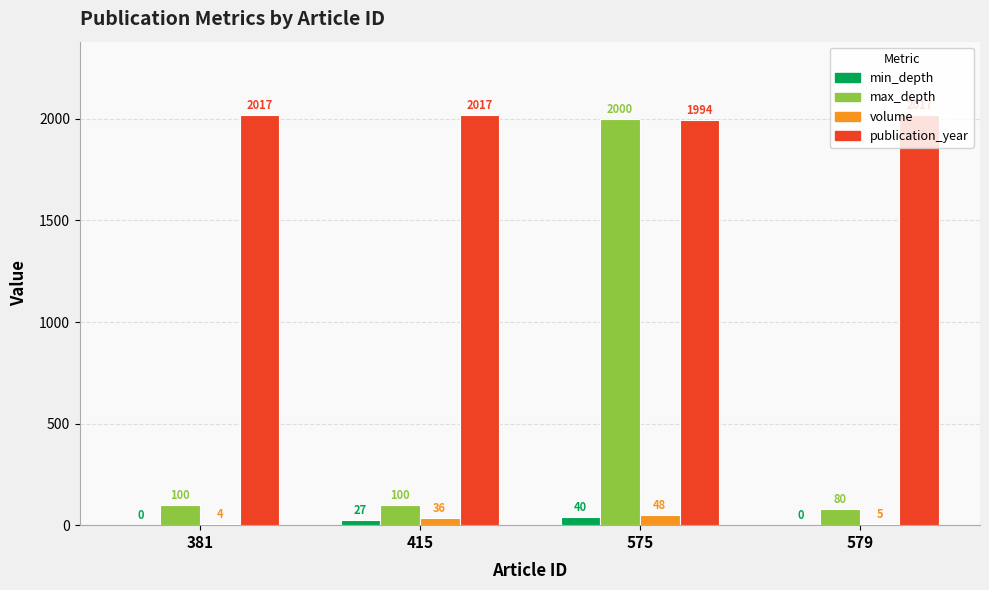

Reading right to left, what are all the values shown in this chart?

min_depth: 0	40	27	0
max_depth: 80	2000	100	100
volume: 5	48	36	4
publication_year: 2017	1994	2017	2017